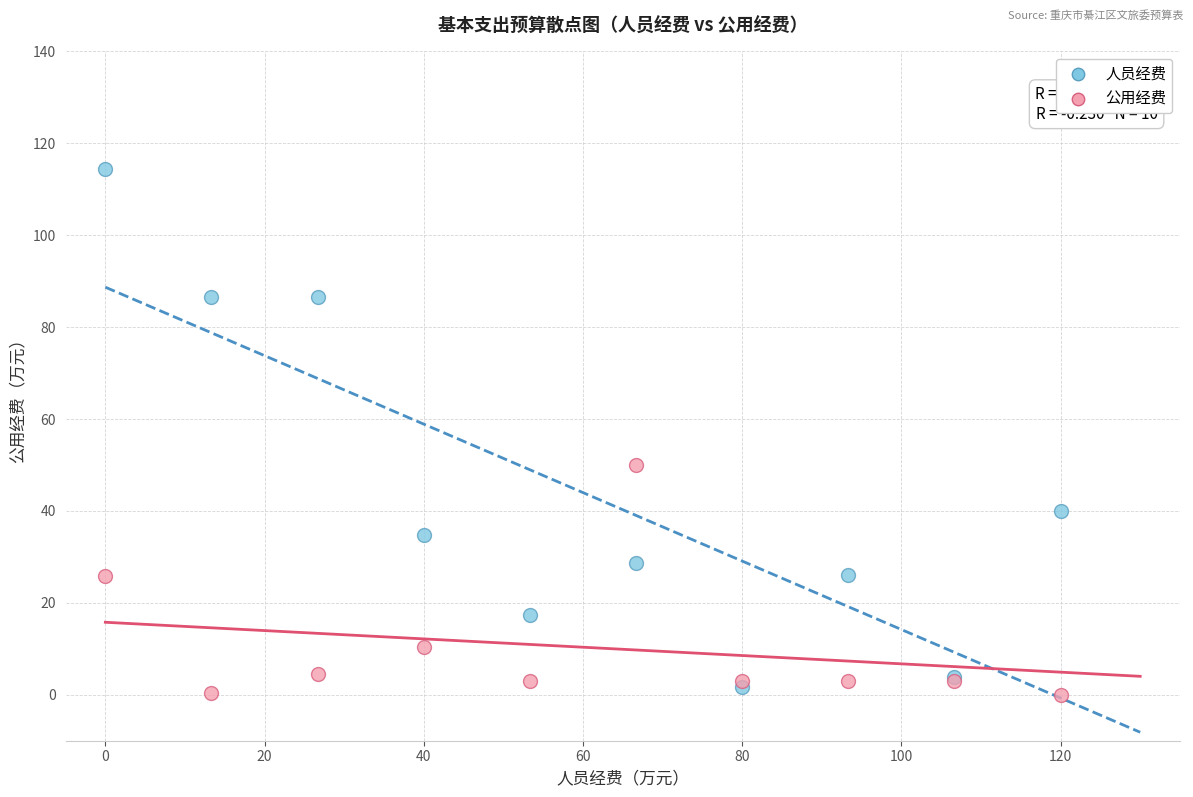

In the 人员经费 series, what Y value is closest to 58?

40.0